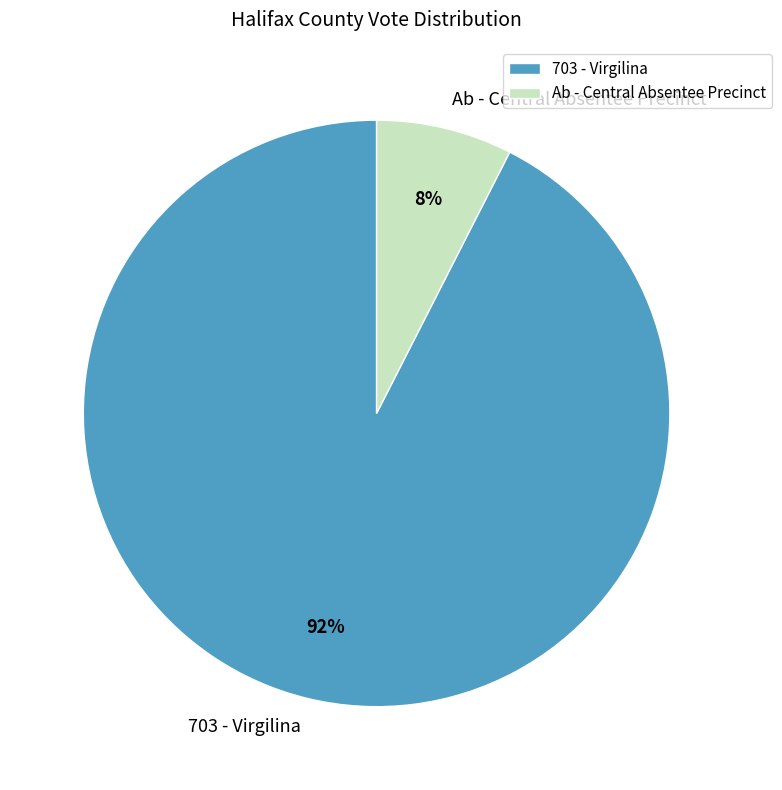

Count the number of slices in the pie.

2